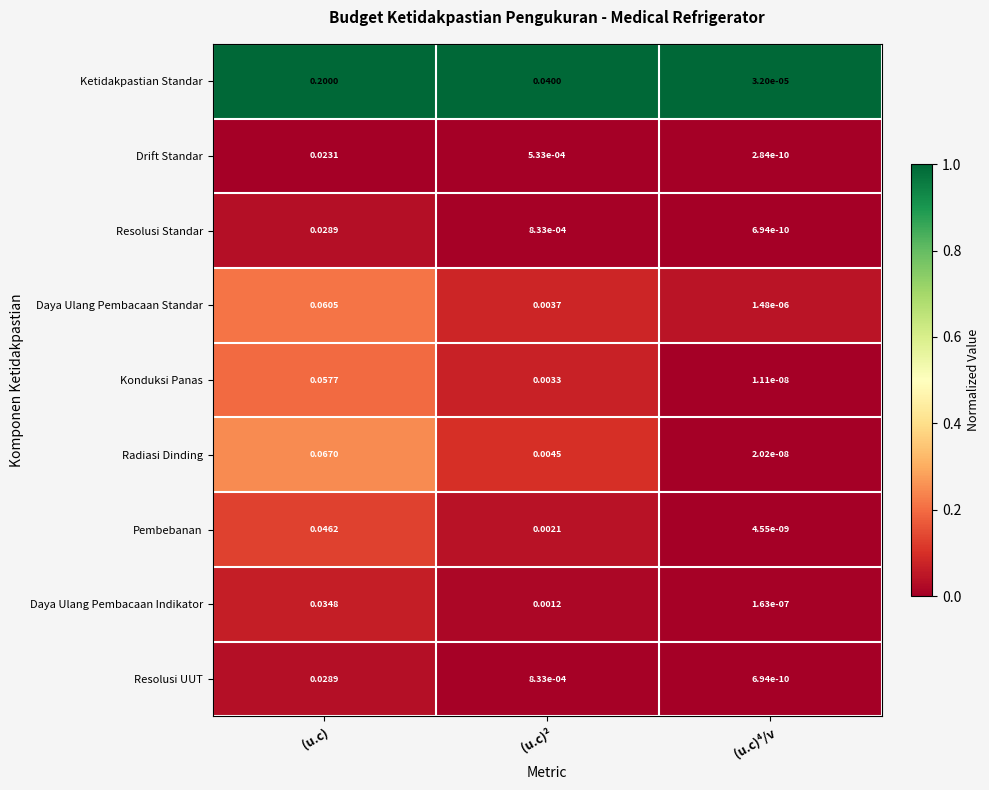

List the labels in order of Konduksi Panas value, largest first.

(u.c), (u.c)², (u.c)⁴/v